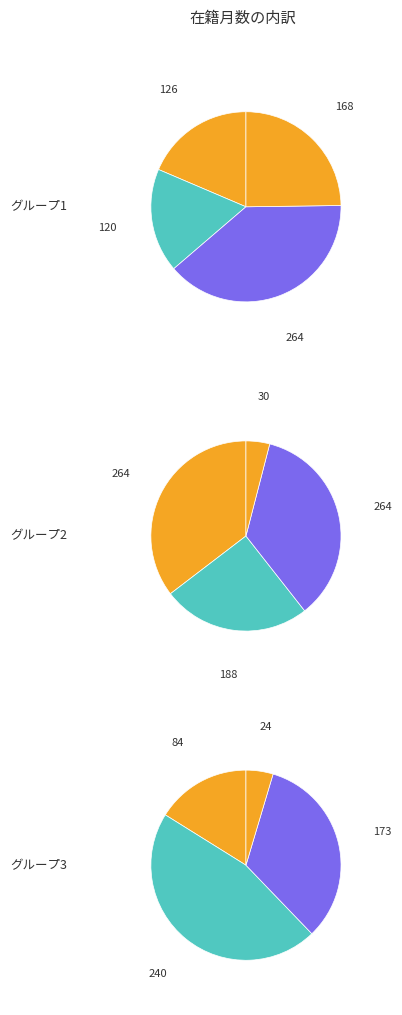

Is it true that 今井 仁司 is 1% of the pie?

False